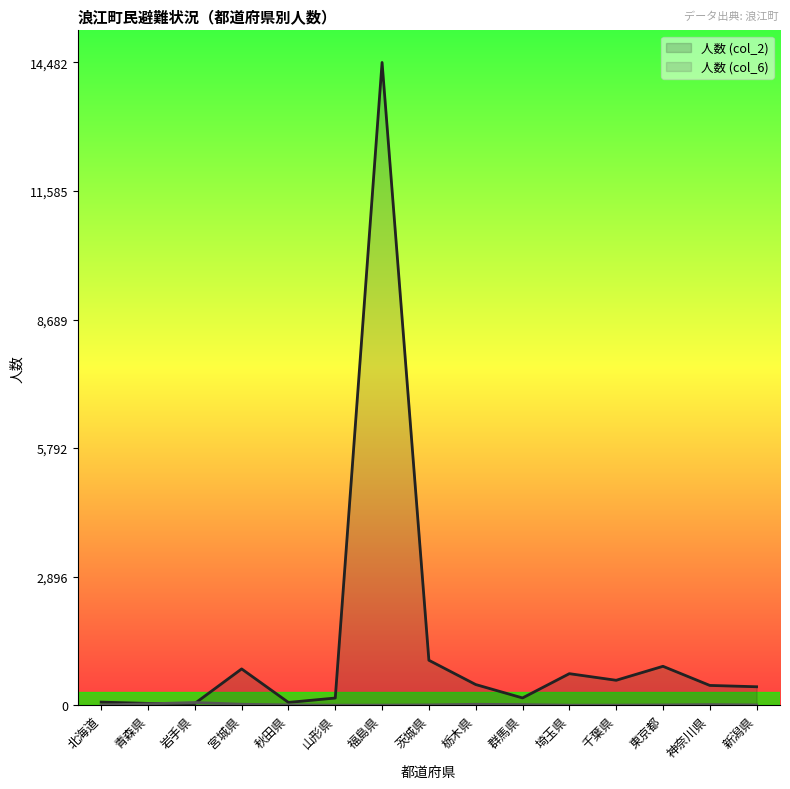

What is the difference between the 人数 (col_6) (line) values at 福島県 and 茨城県?

5